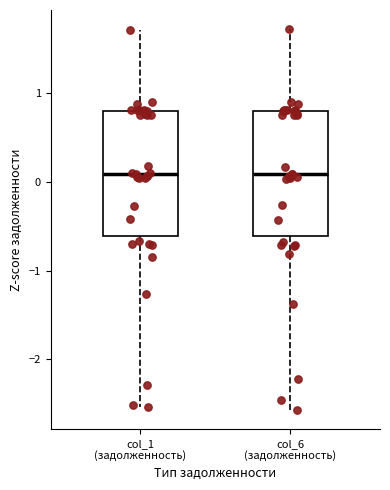

Reading left to right, read every box against the y-axis: the position of its median line, the range the box covers, and the ends of its whiskers. The values are not printed on the chart, so give them approximately, as read against the axis.

col_1 (задолженность): median 0.1, box -0.6 to 0.8, whiskers -2.5 to 1.7
col_6 (задолженность): median 0.1, box -0.6 to 0.8, whiskers -2.6 to 1.7